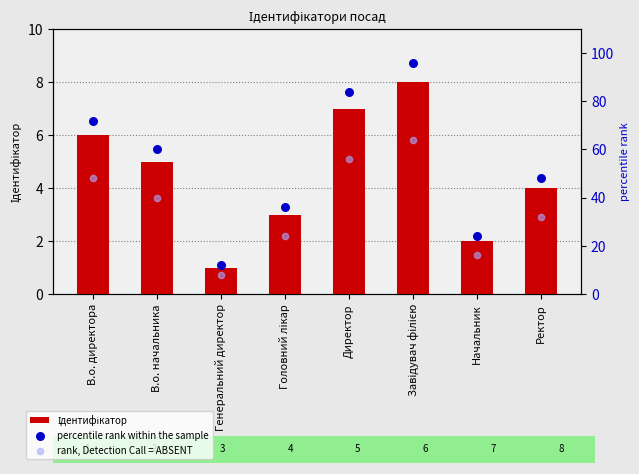

At which category is the sum across all series the highest?

Завідувач філією